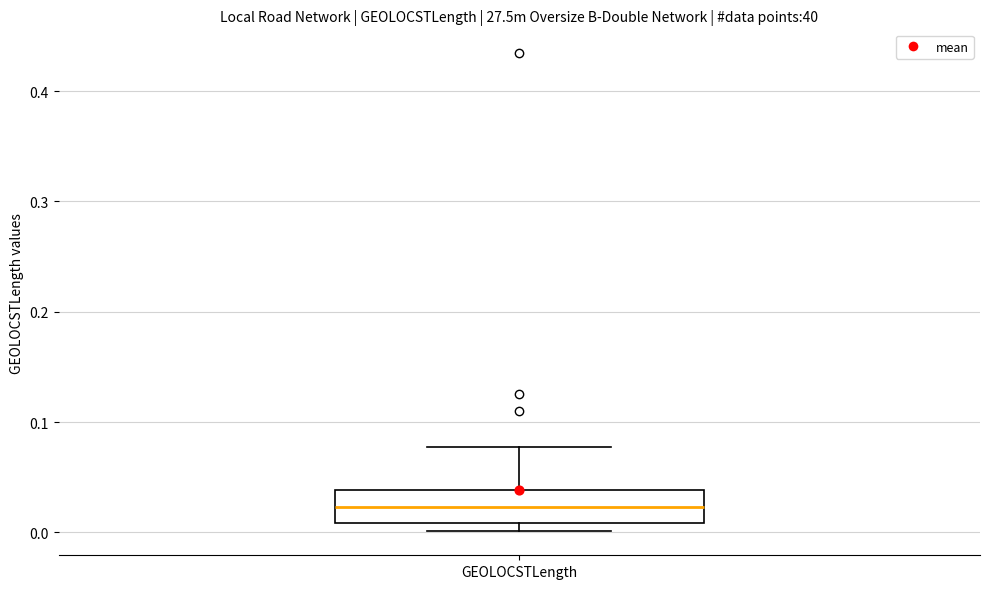

Where does the median line of the box for GEOLOCSTLength sit on the y-axis? The values are not printed on the chart, so give them approximately, as read against the axis.

0.02